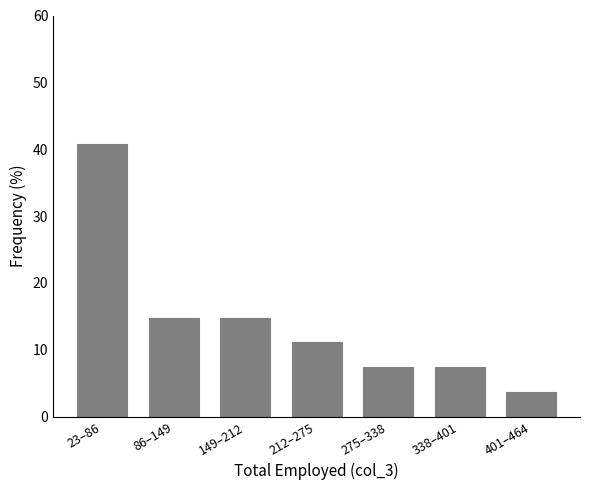

Reading right to left, transcribe all the data shown in this chart.

3.7	7.4	7.4	11.1	14.8	14.8	40.7